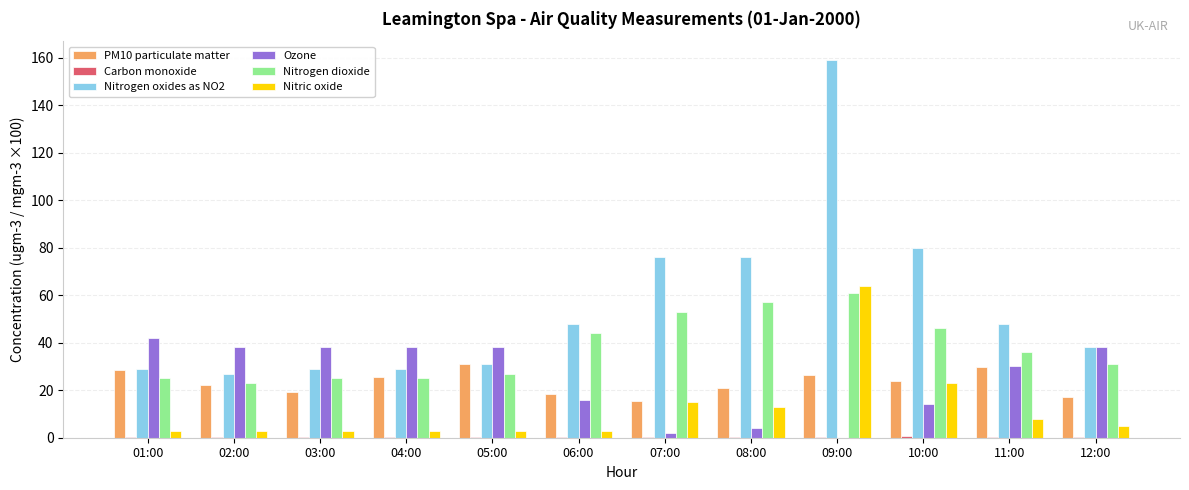

What is the maximum value shown in the chart?

159.0